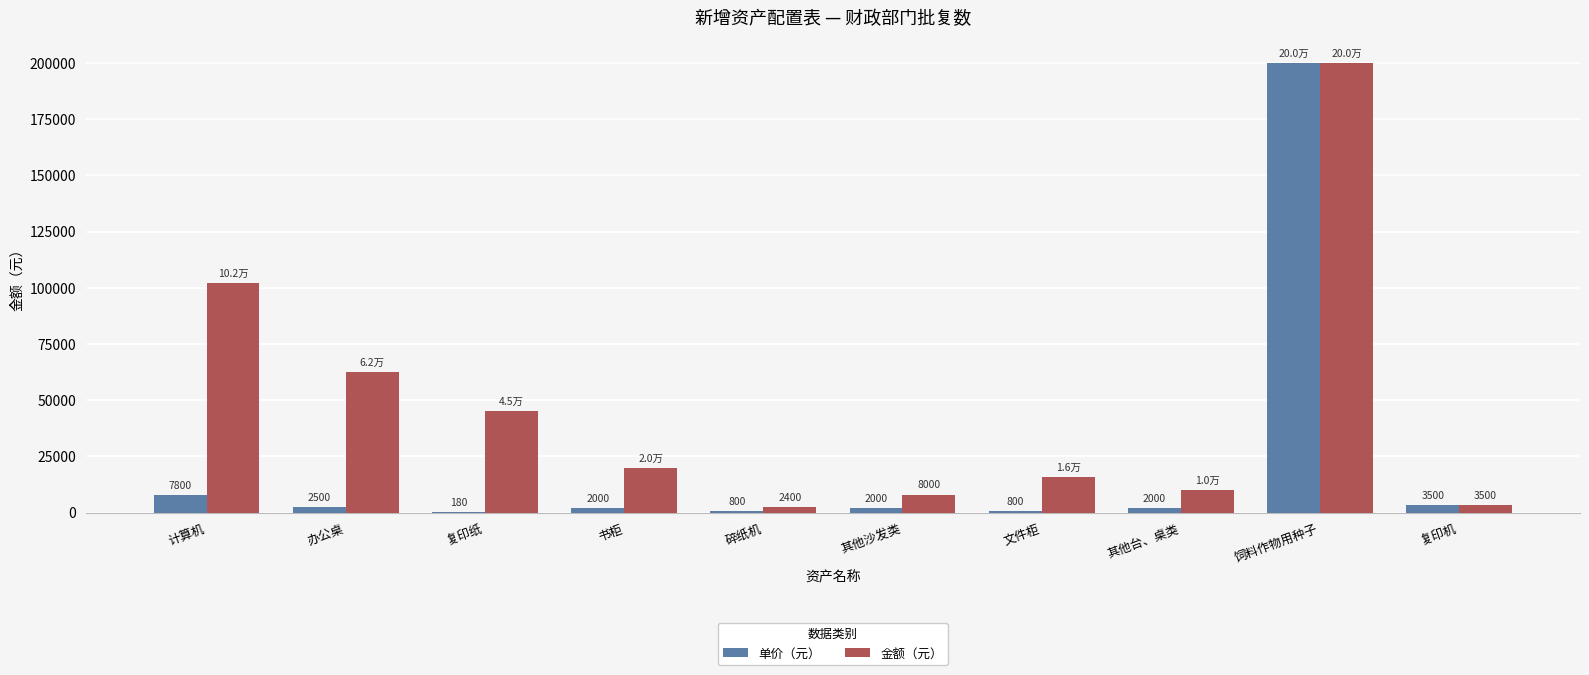

At which label does 金额（元） reach its peak?

饲料作物用种子